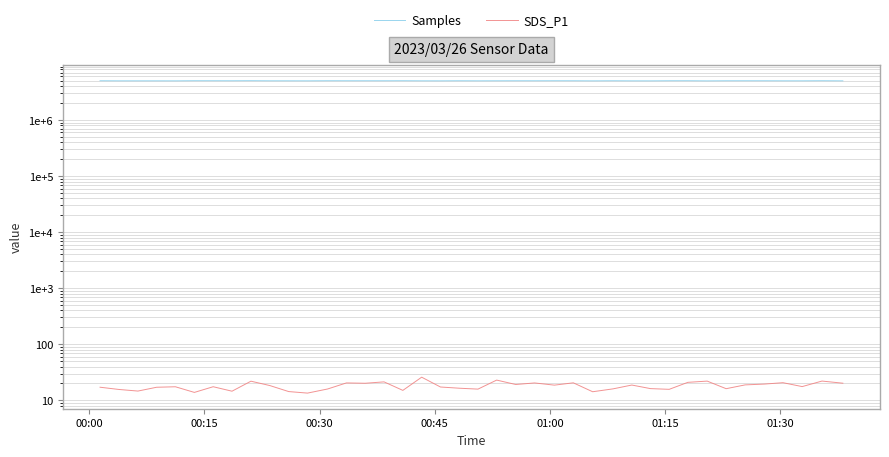

Which series has the widest spread of values?

Samples